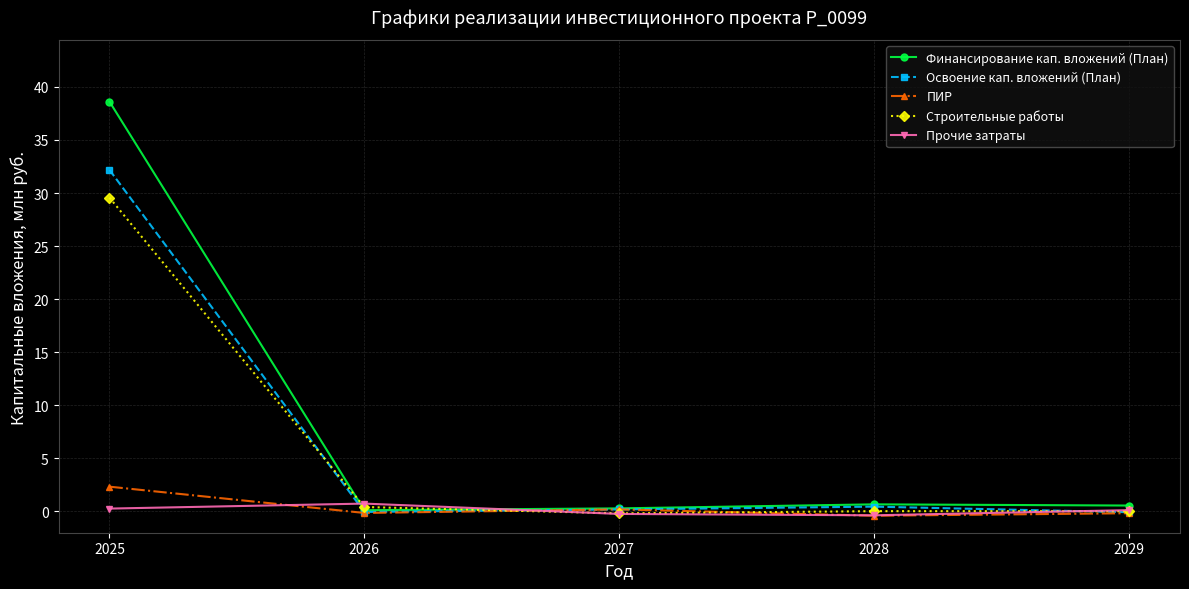

Which series ends up on top after the final intersection of ПИР and Освоение кап. вложений (План)?

Освоение кап. вложений (План)